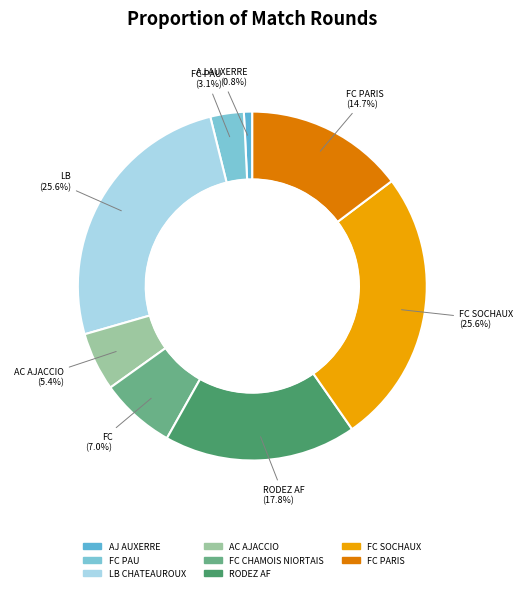

Which slice is the largest?

FC SOCHAUX